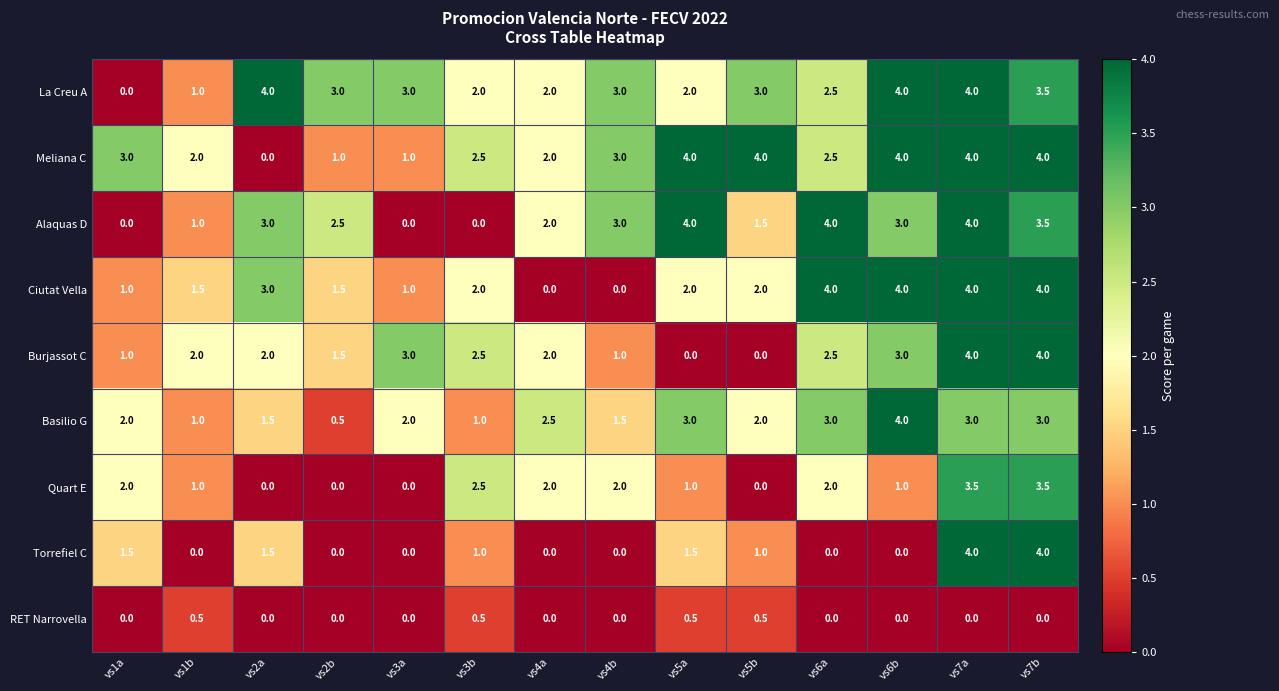

How many series are shown in this chart?

9